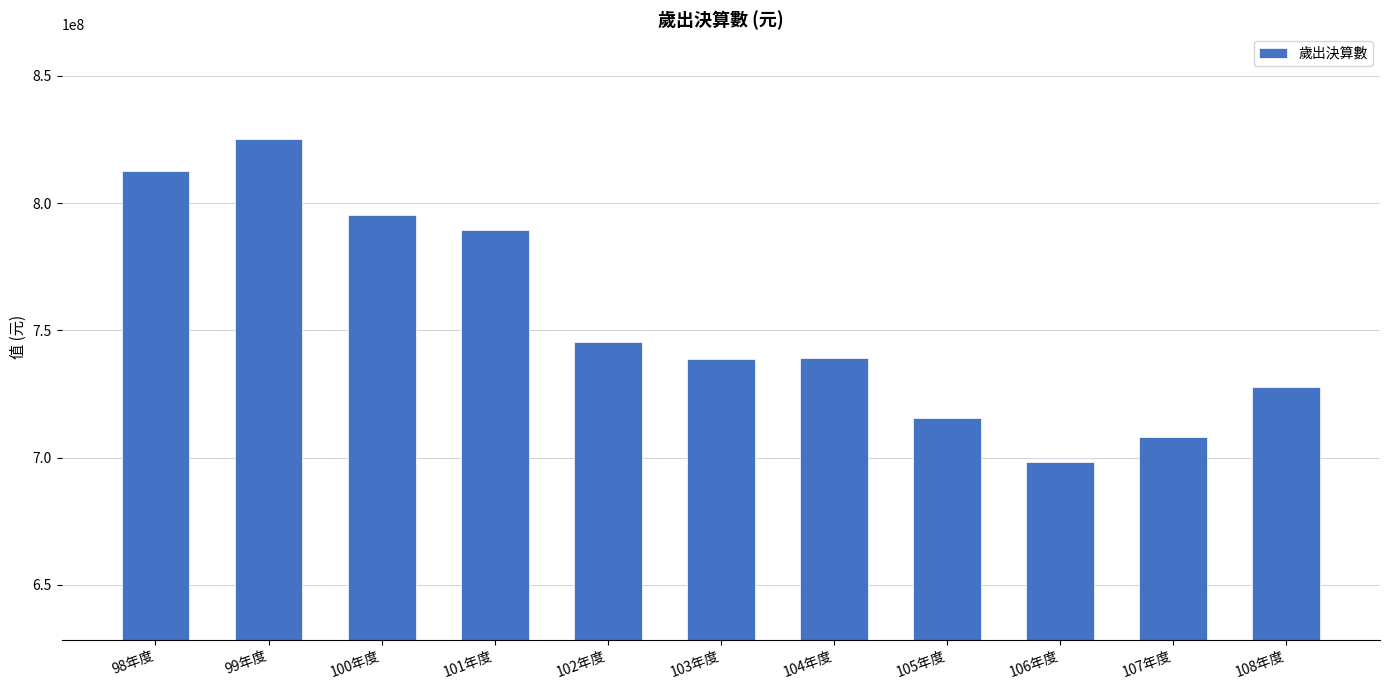

Approximately how many times larger is the value at 107年度 compared to 108年度?

1.0